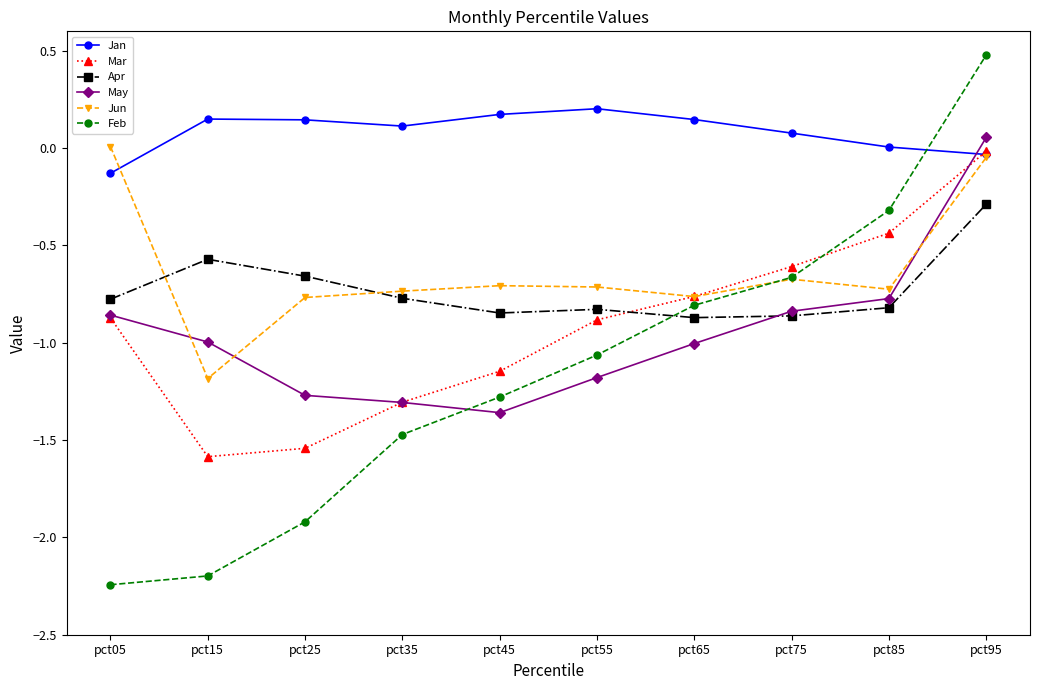

Where does the Jun series first go above 0?

pct05